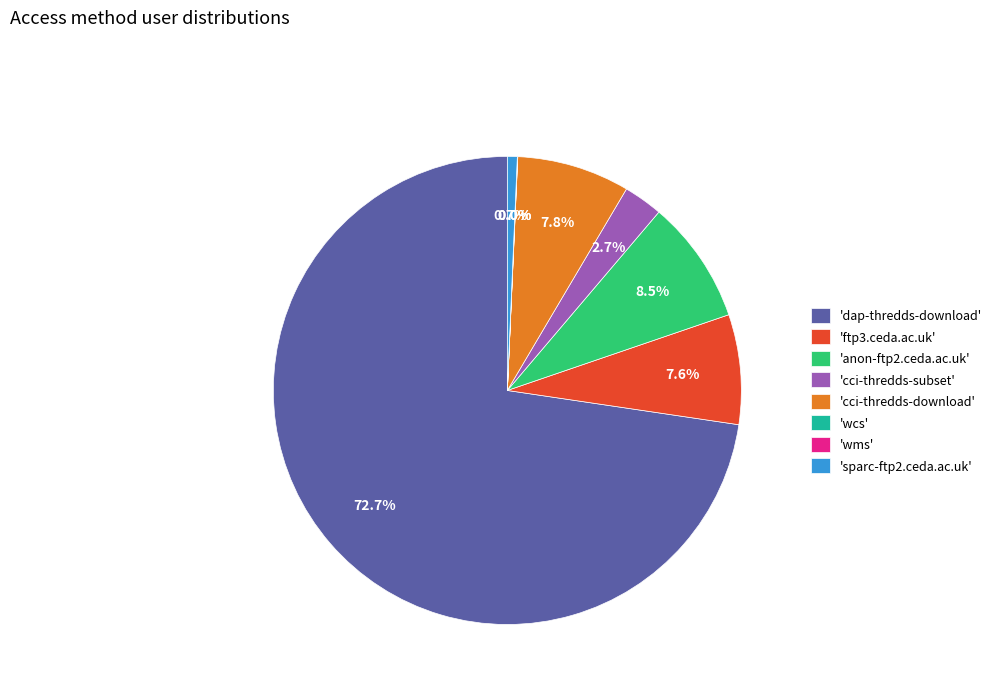

Which category accounts for the majority?

'dap-thredds-download'